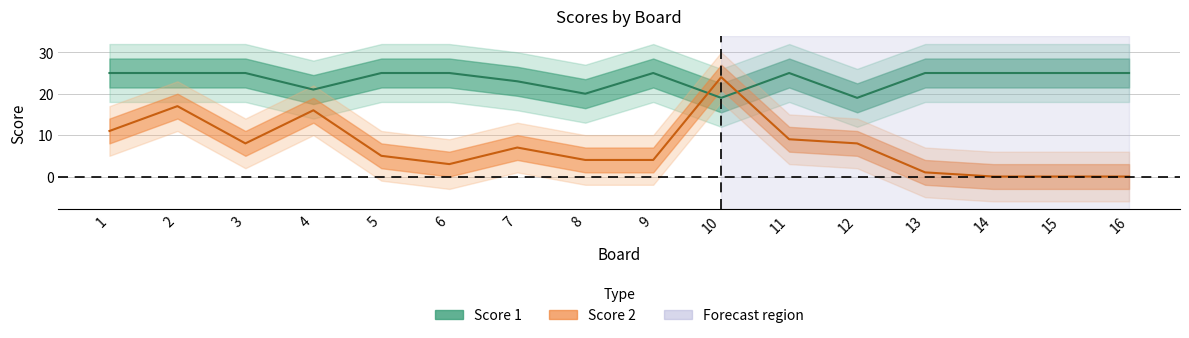

How many lines are shown in the chart?

2